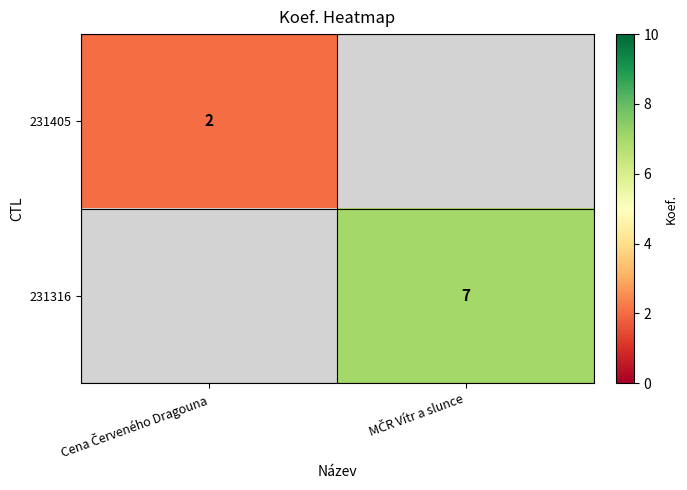

Which series has the widest spread of values?

231405